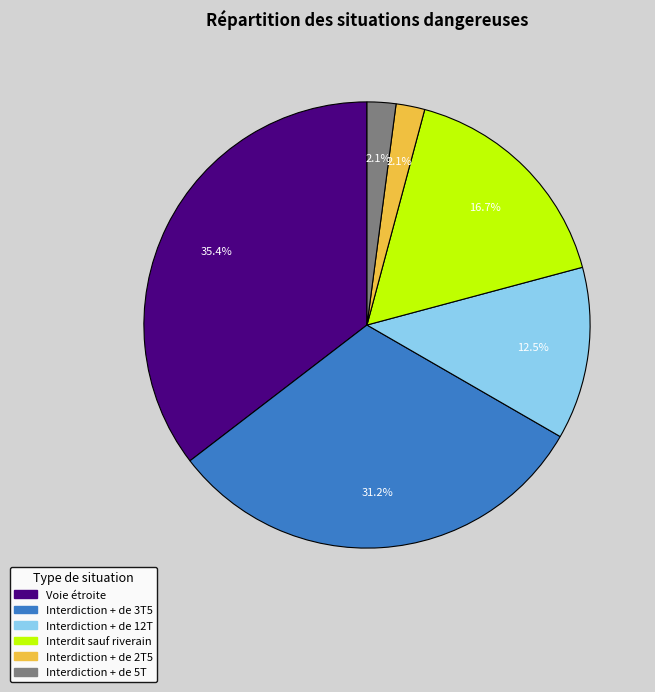

Count the number of slices in the pie.

6